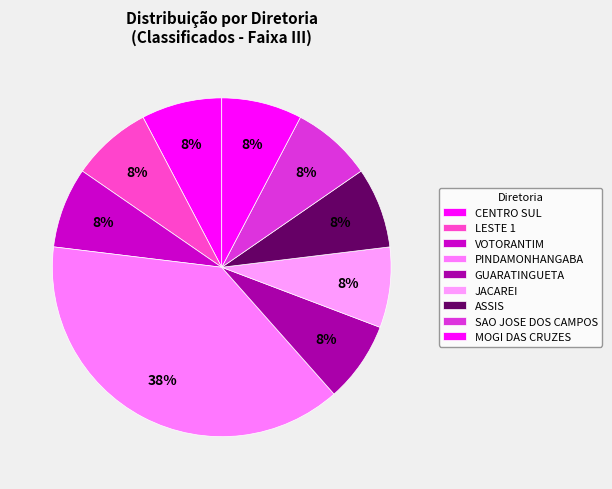

How many segments does this pie chart have?

9